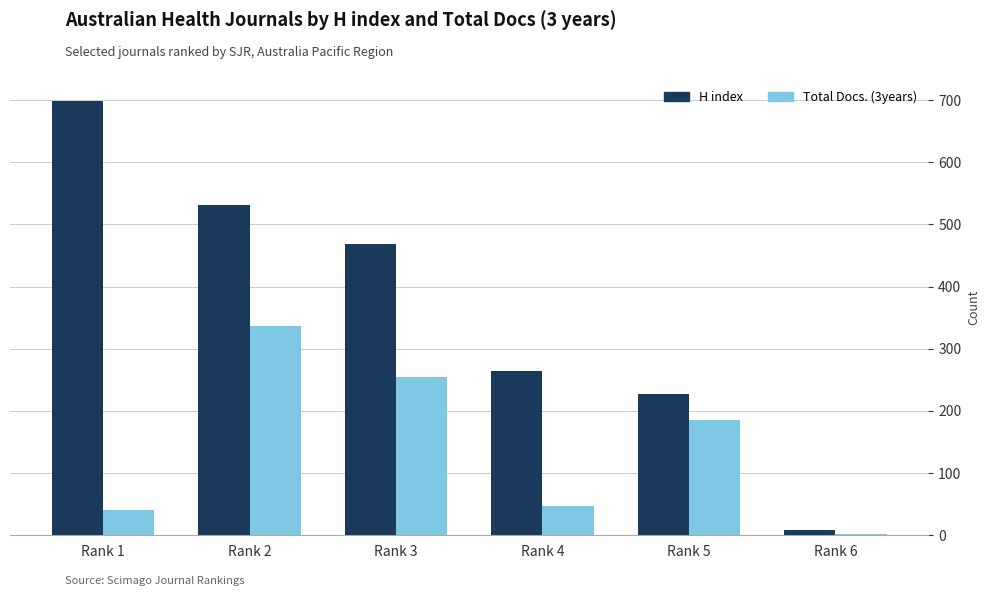

True or false: Total Docs. (3years) has a value of 186 at Rank 5.

True